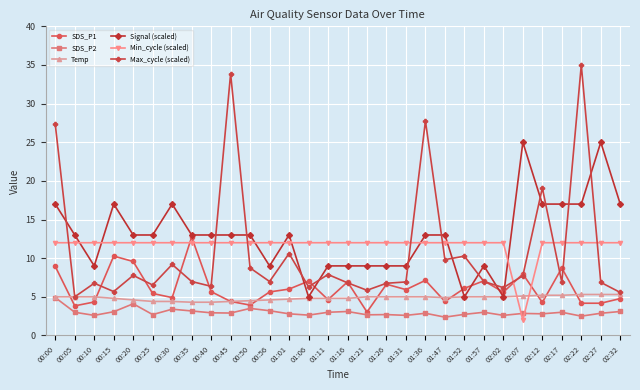

At which label does SDS_P1 first exceed 5?

00:00